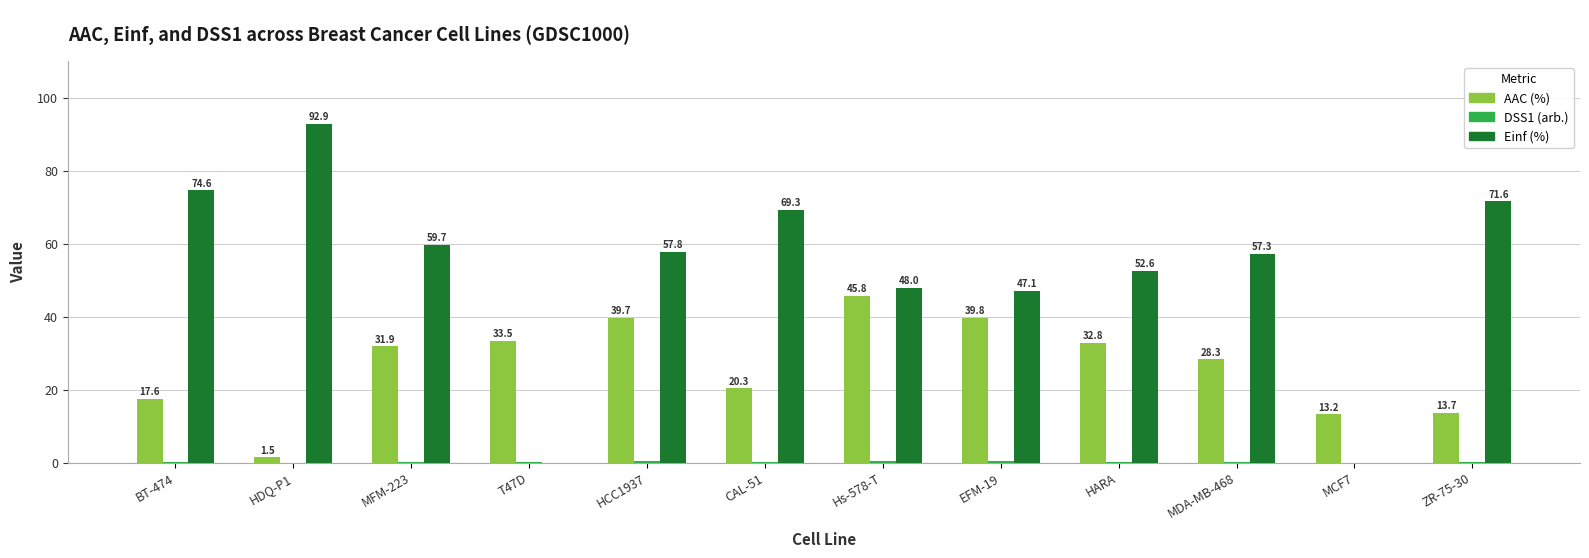

True or false: Einf (%) has a value of 23.5 at MFM-223.

False